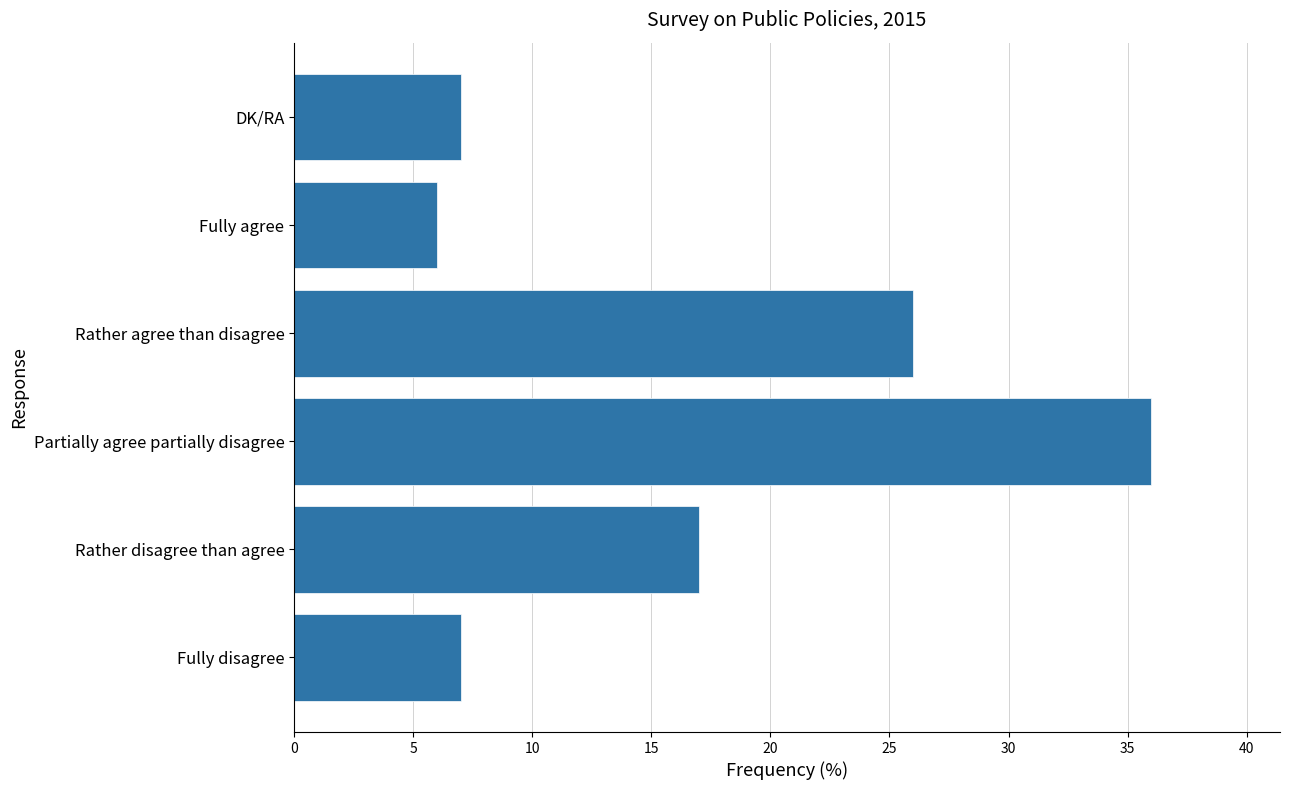

True or false: the data shows 3 at Fully agree.

False